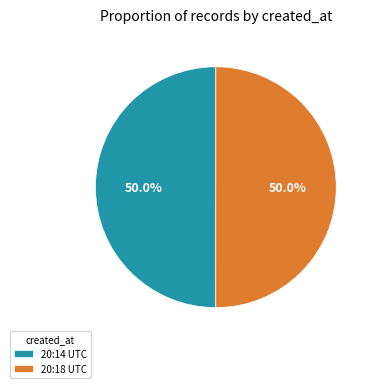

What portion of the pie excludes 20:18 UTC?

50.0%